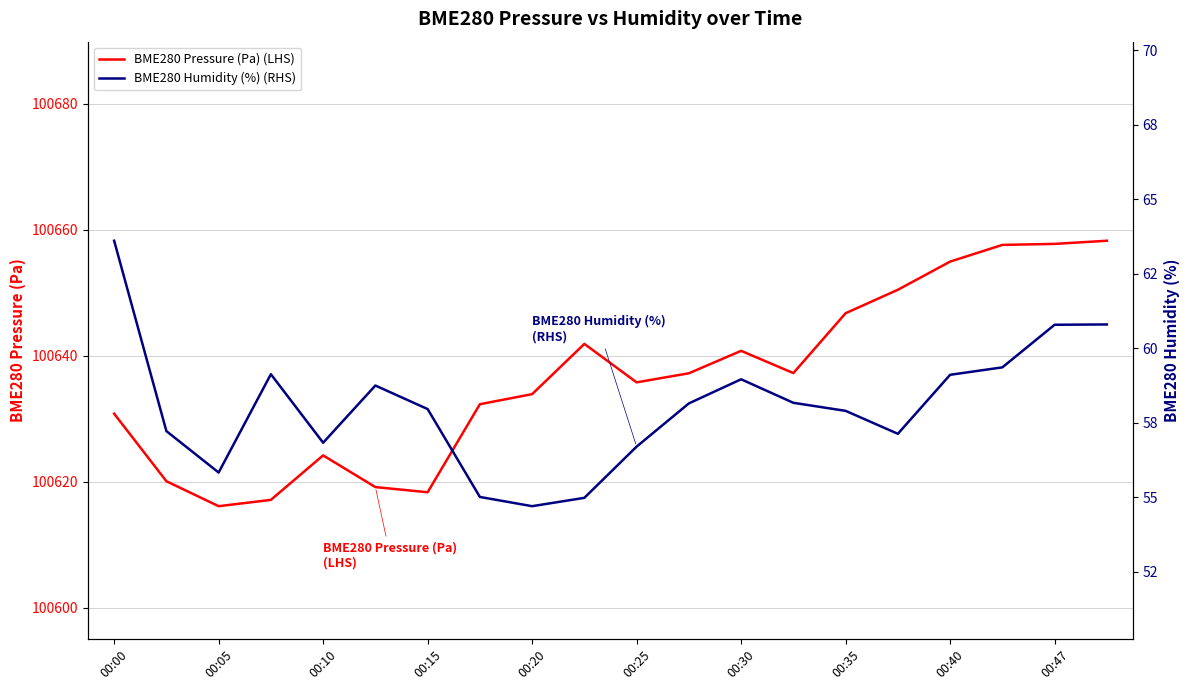

What is the difference between the highest and lowest values at 19?

100597.4